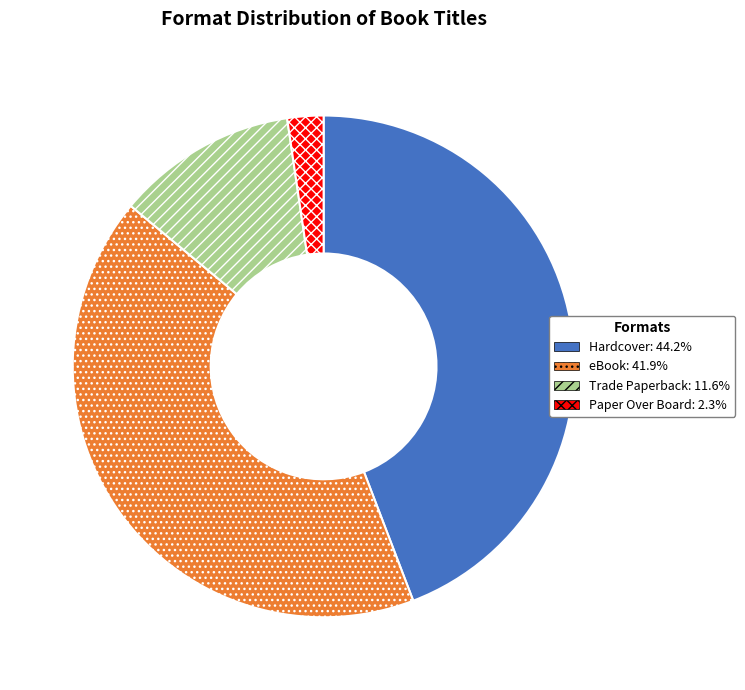

Which slice is the smallest?

Paper Over Board